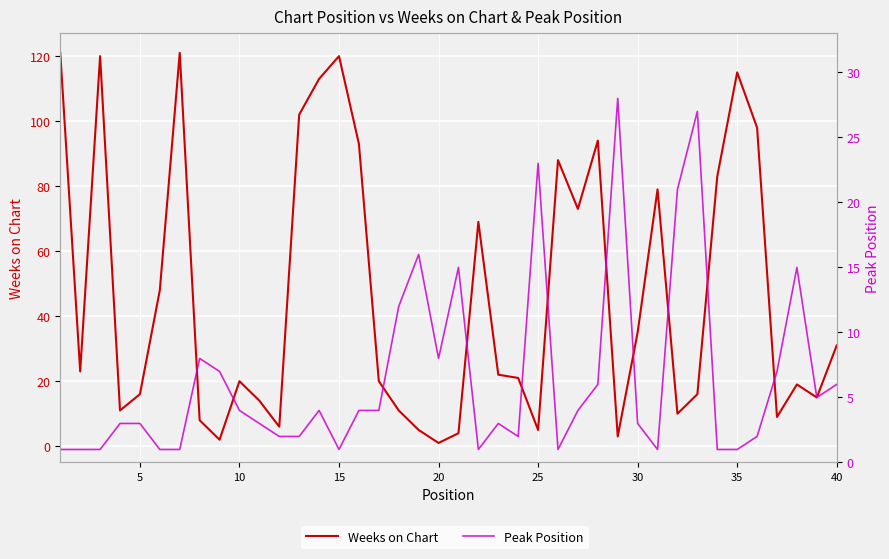

How many lines are shown in the chart?

2